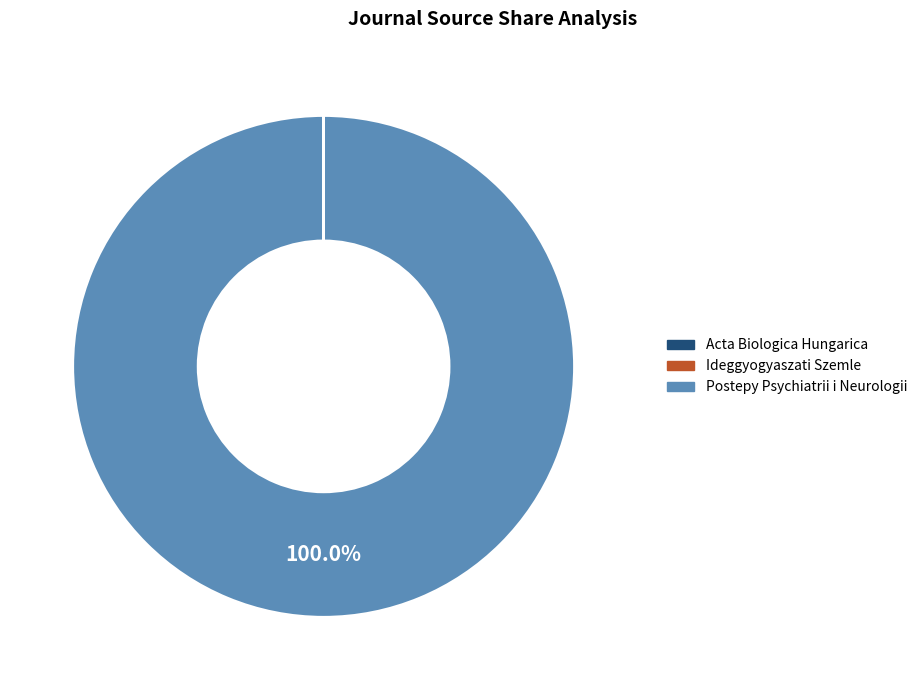

Which slice is the largest?

Postepy Psychiatrii i Neurologii